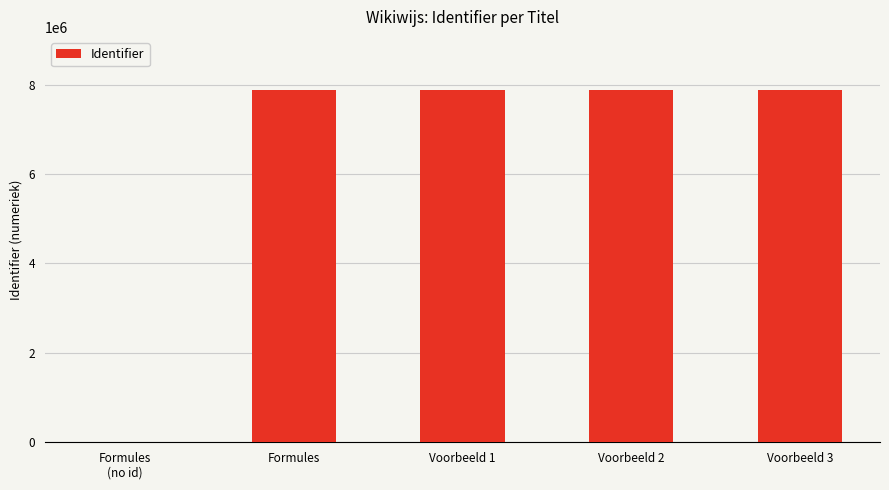

What is the approximate value at Voorbeeld 2?

7885057